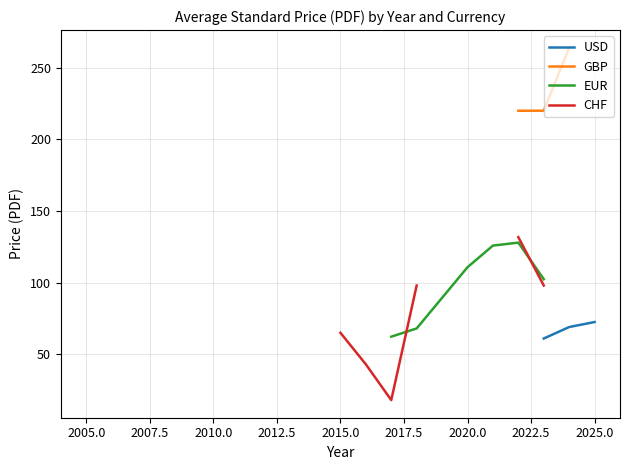

How many data points in EUR are above 68?

6